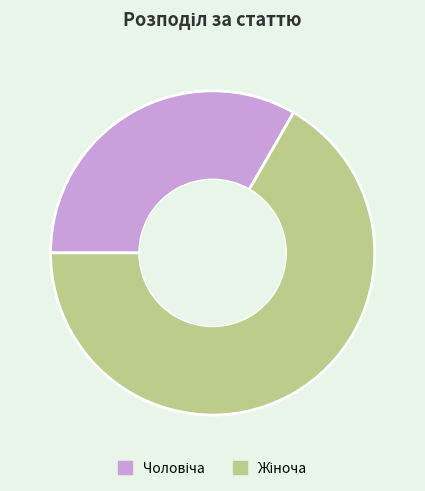

Count the number of slices in the pie.

2